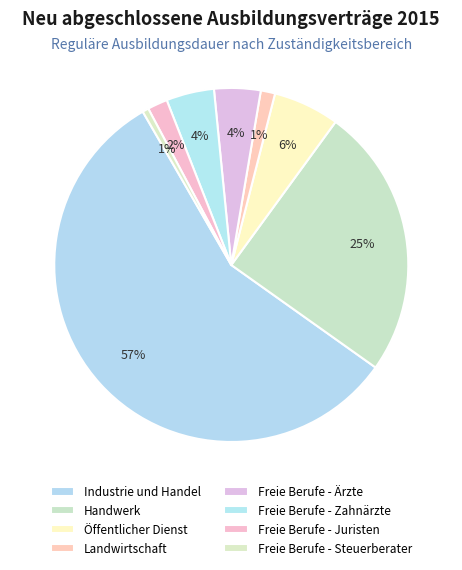

Combined, what portion of the pie is Freie Berufe - Ärzte and Freie Berufe - Juristen?

6.1%